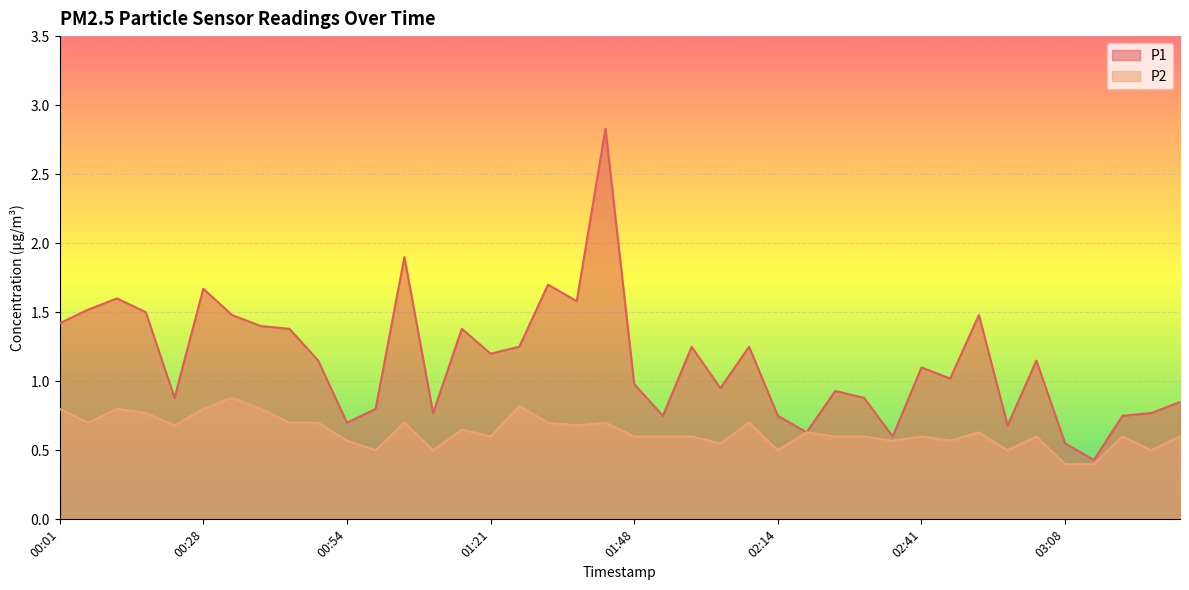

Rank the series by their average value, from highest to lowest.

P1, P2